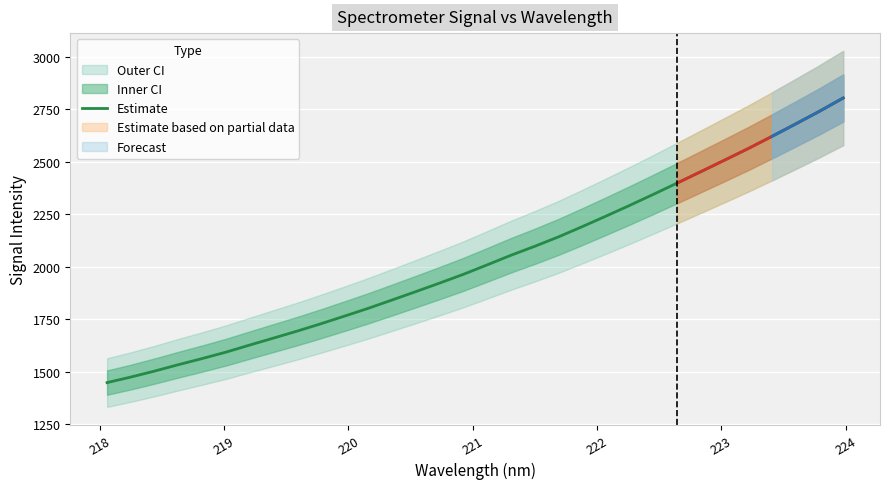

True or false: the data has more than 0 interior local peaks.

False